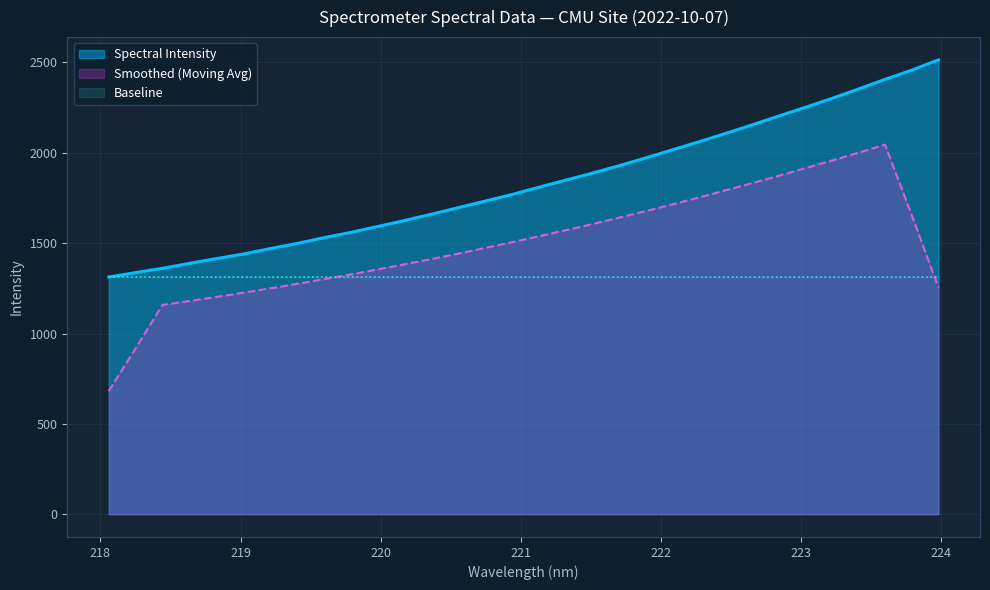

At which category does the chart reach its minimum across all series?

218.0596